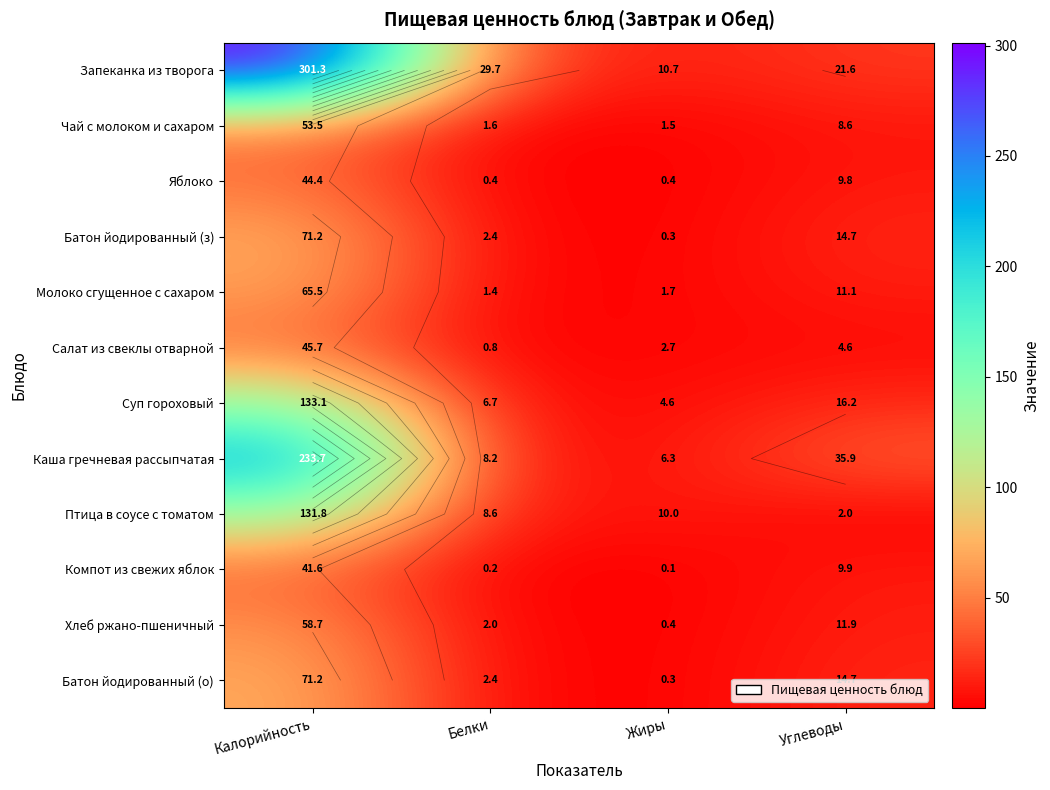

What is the highest value of the Салат из свеклы отварной series?

45.7